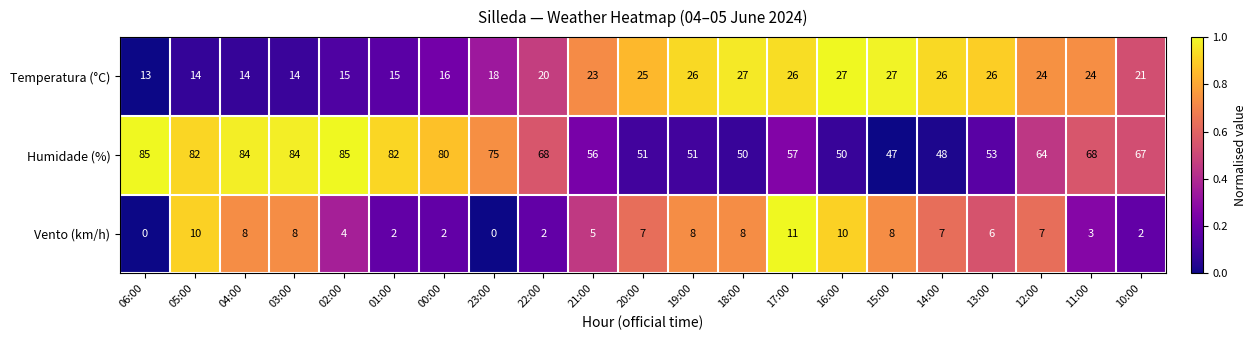

What is the spread (max minus min) of values at 23:00?

75